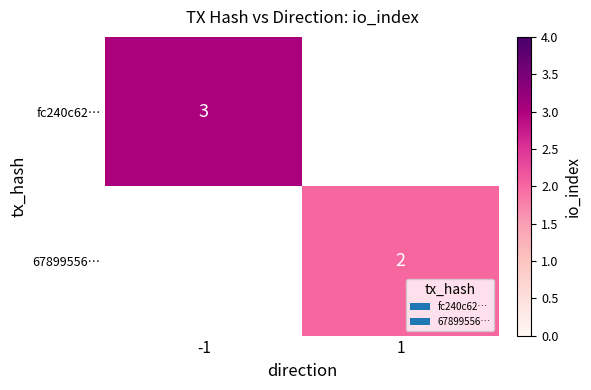

What is the greatest value displayed?

3.0